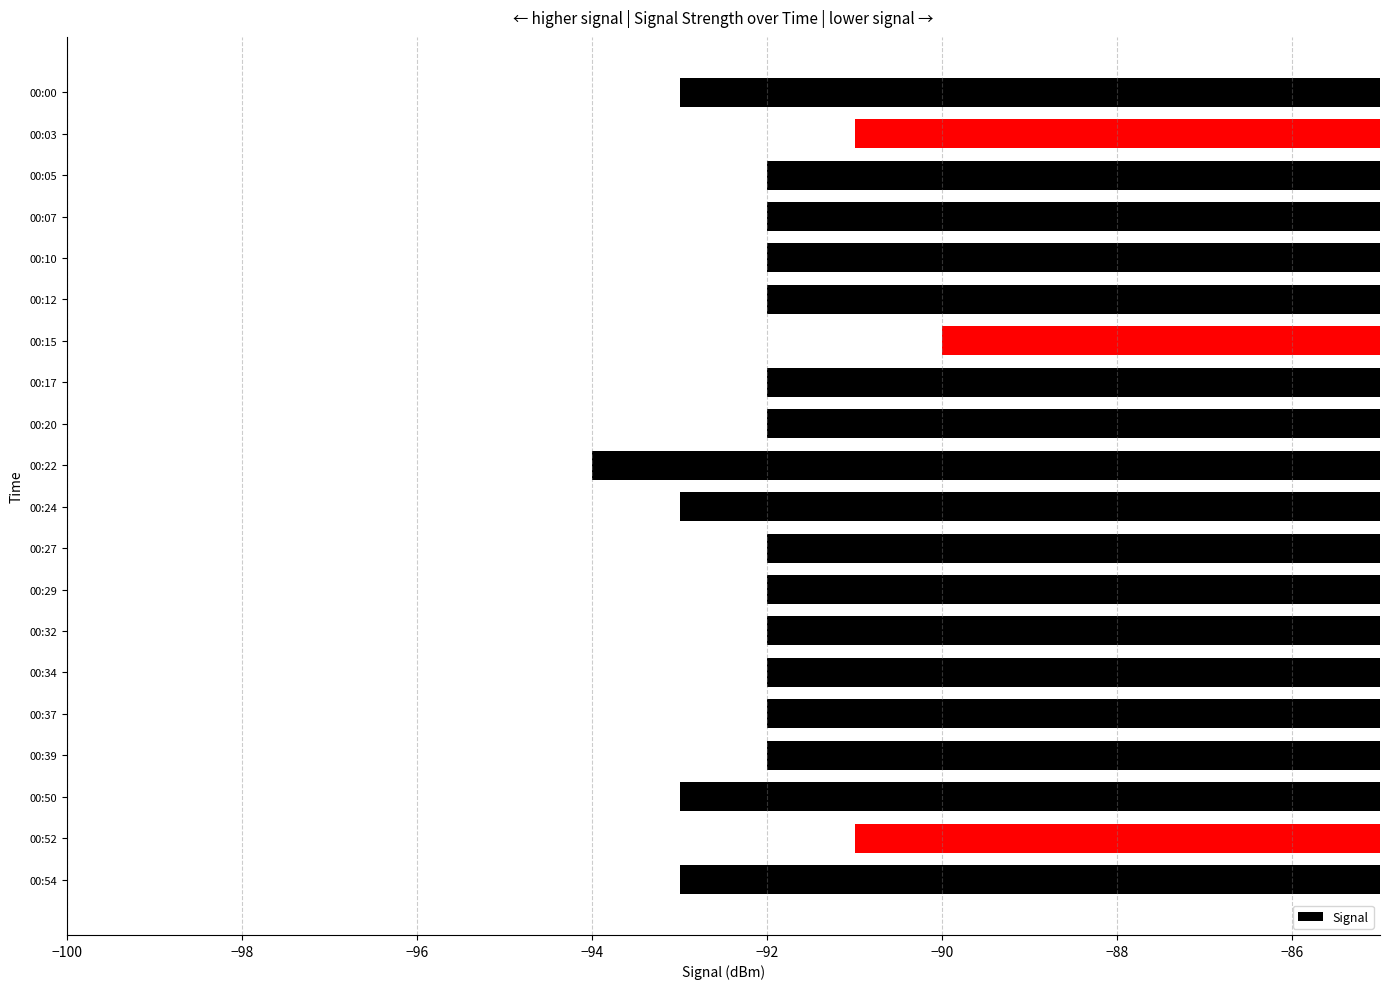

What is the difference between the maximum and minimum values?

4